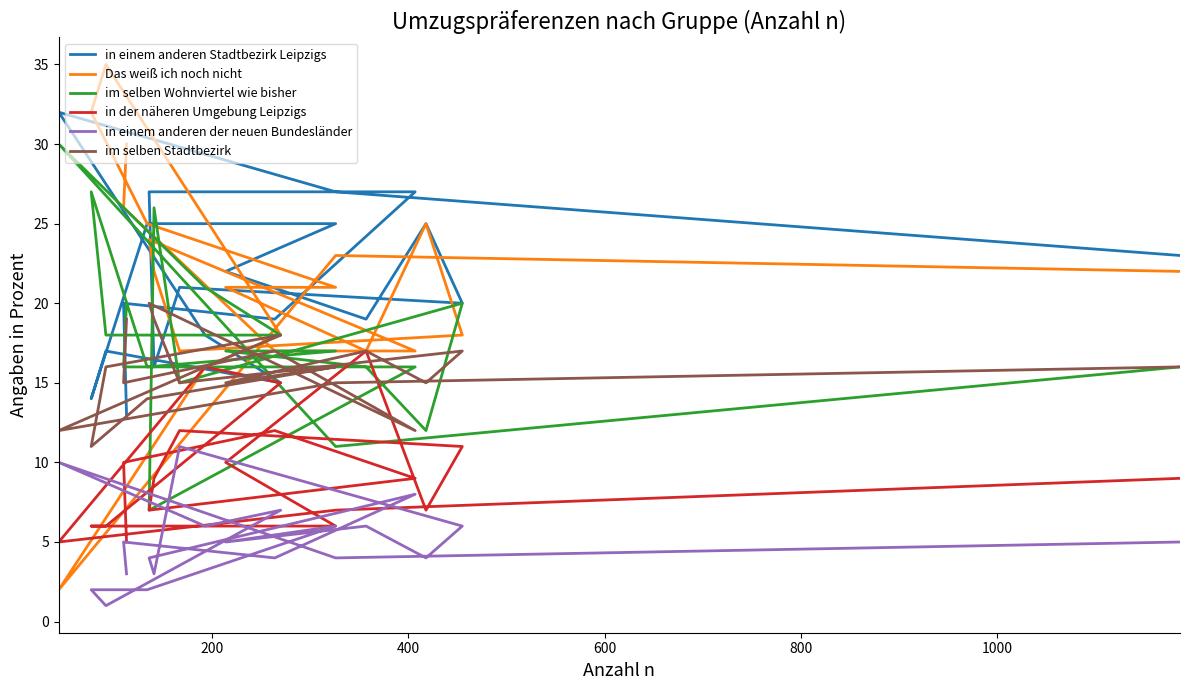

Reading left to right, what are all the values shown in this chart?

in einem anderen Stadtbezirk Leipzigs: 23	27	32	18	15	17	14	25	25	22	19	25	20	21	16	27	27	19	20	13
Das weiß ich noch nicht: 22	23	2	16	18	35	32	25	21	21	17	25	18	17	22	24	17	17	26	30
im selben Wohnviertel wie bisher: 16	11	30	21	18	18	27	16	17	17	16	12	20	15	26	7	16	16	16	20
in der näheren Umgebung Leipzigs: 9	7	5	16	15	6	6	6	6	10	17	7	11	12	9	7	9	12	10	5
in einem anderen der neuen Bundesländer: 5	4	10	6	7	1	2	2	6	5	6	4	6	11	3	4	8	4	5	3
im selben Stadtbezirk: 16	15	12	16	18	16	11	14	16	15	17	15	17	15	19	20	12	17	15	19